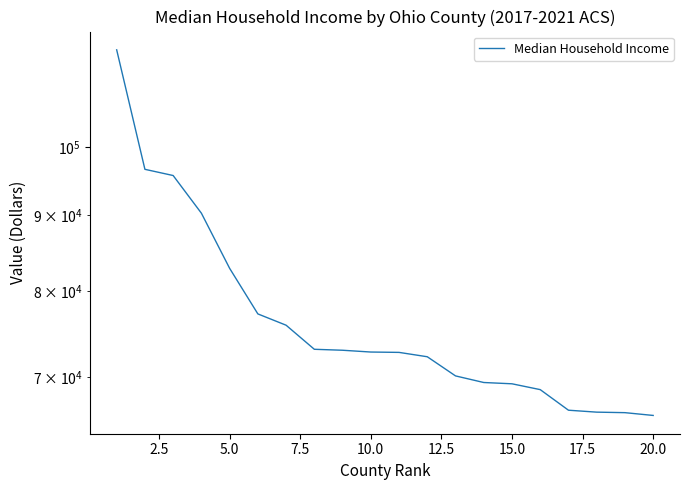

What is the value of the 14th point from the left?

69454